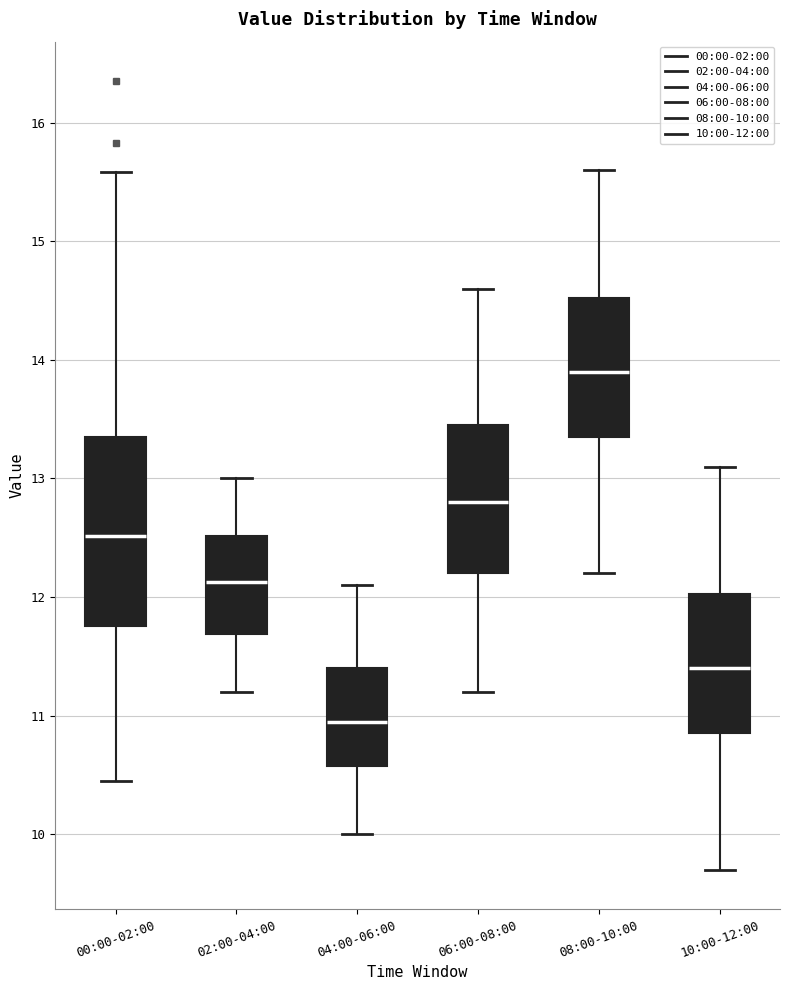

Where does the lower whisker of the box for 10:00-12:00 end on the y-axis? The values are not printed on the chart, so give them approximately, as read against the axis.

9.7